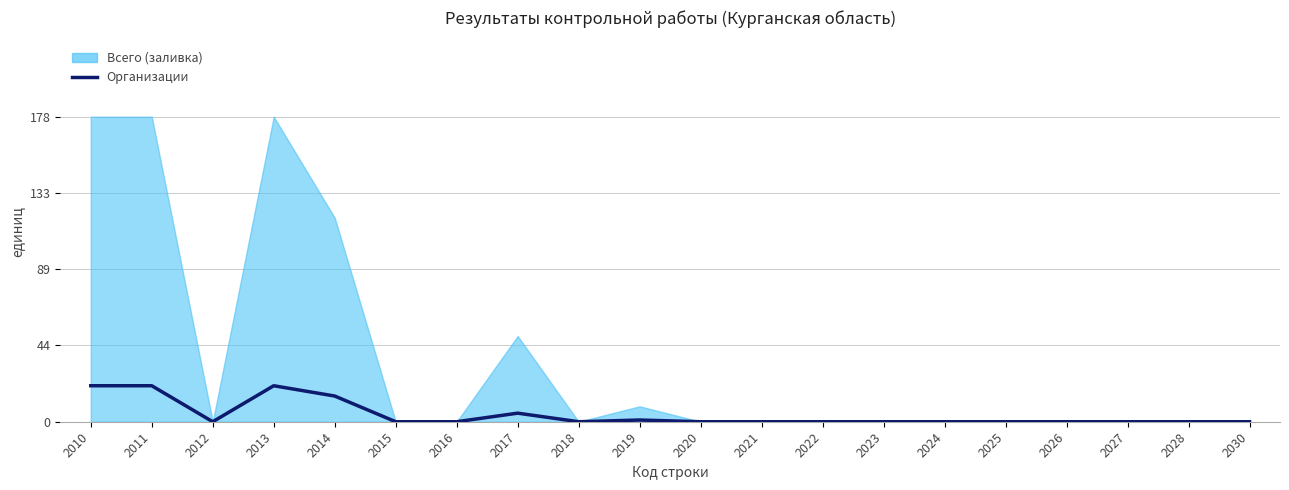

True or false: the data shows -8 at 2022.

False